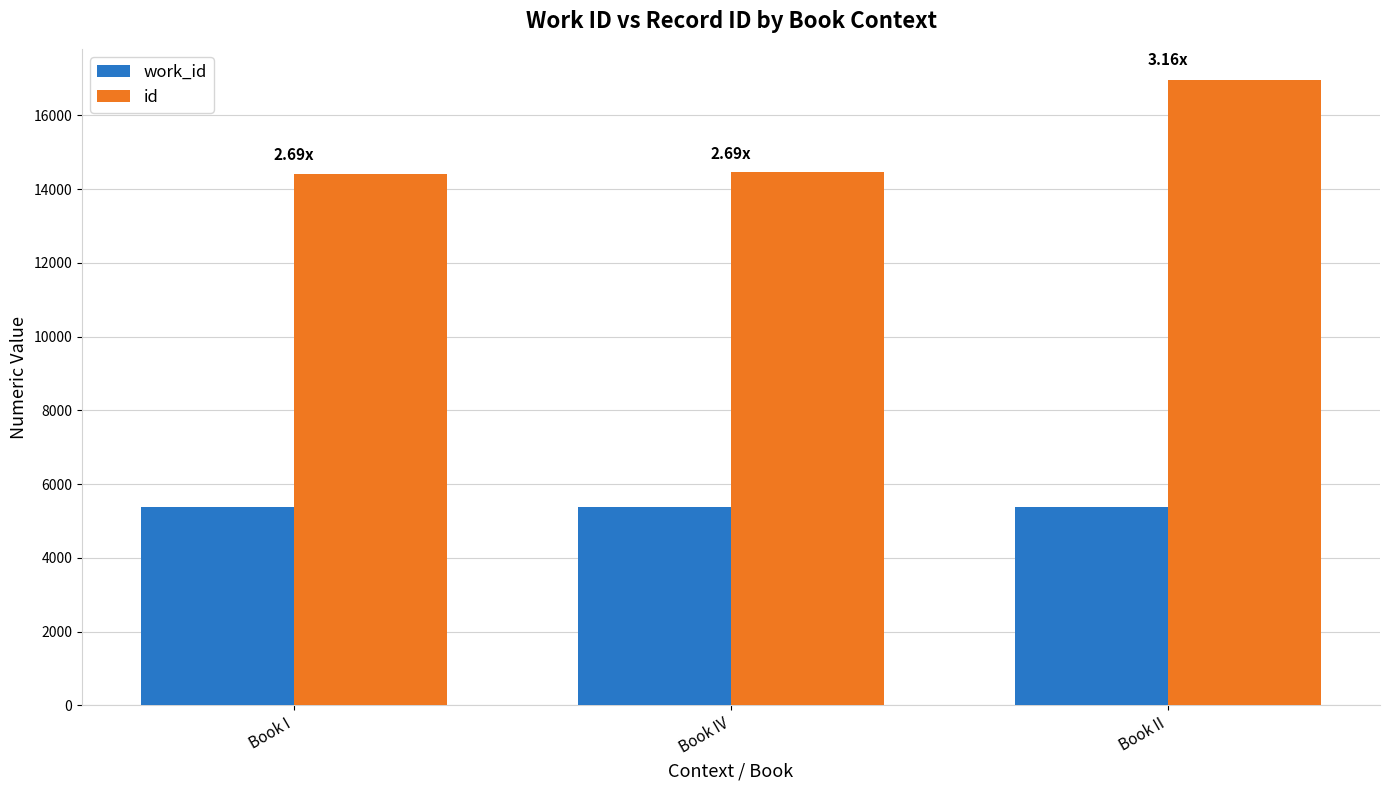

What is the lowest value of the work_id series?

5366